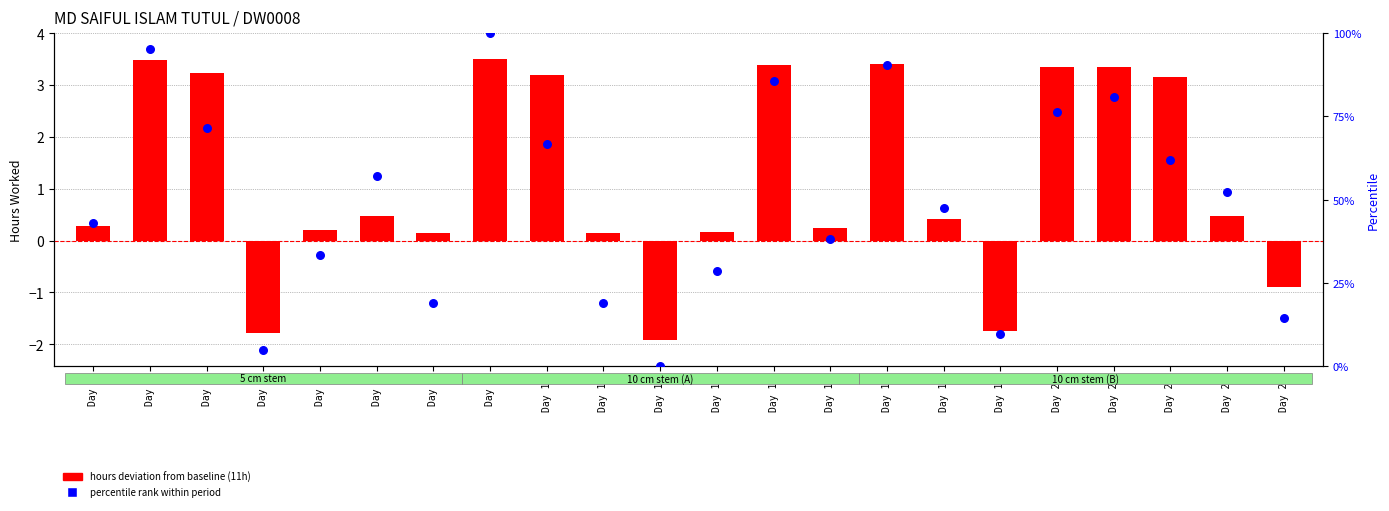

Which series contains the highest Y value?

percentile rank within period